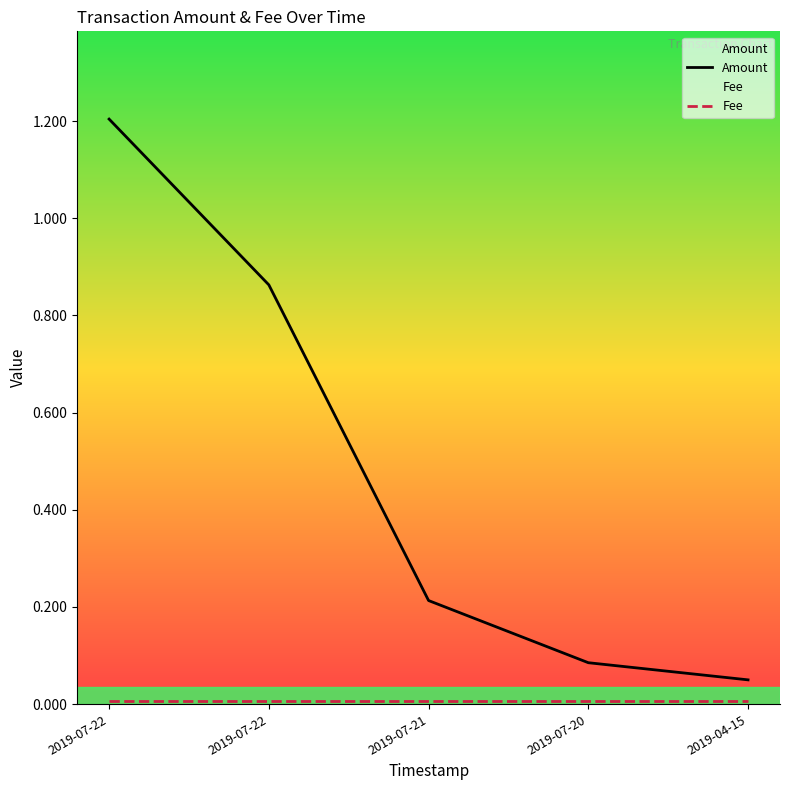

At which category is the sum across all series the highest?

2019-07-22